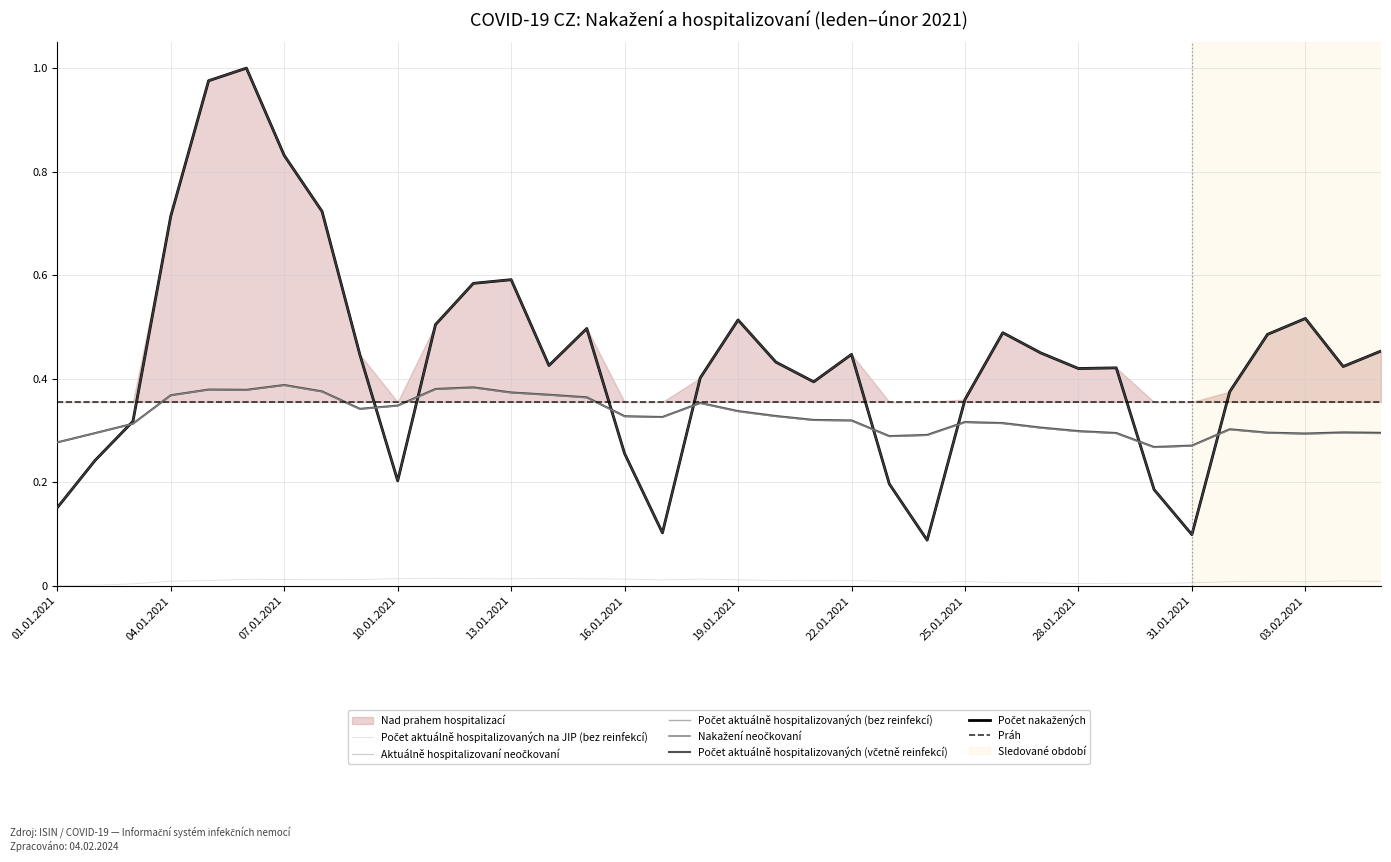

Does the chart have visible grid lines?

Yes